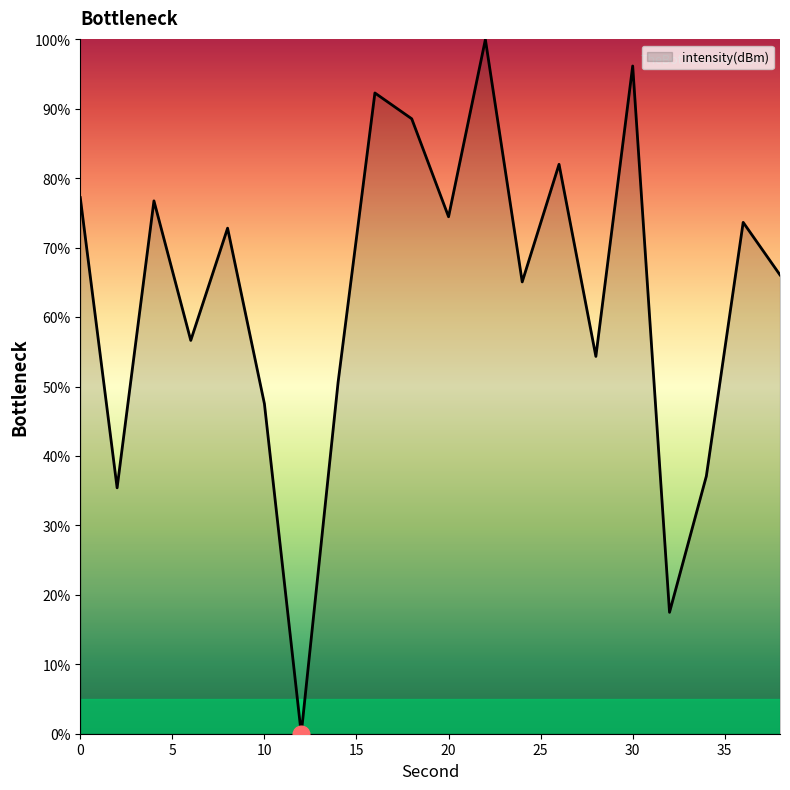

What is the maximum value shown in the chart?

100.0